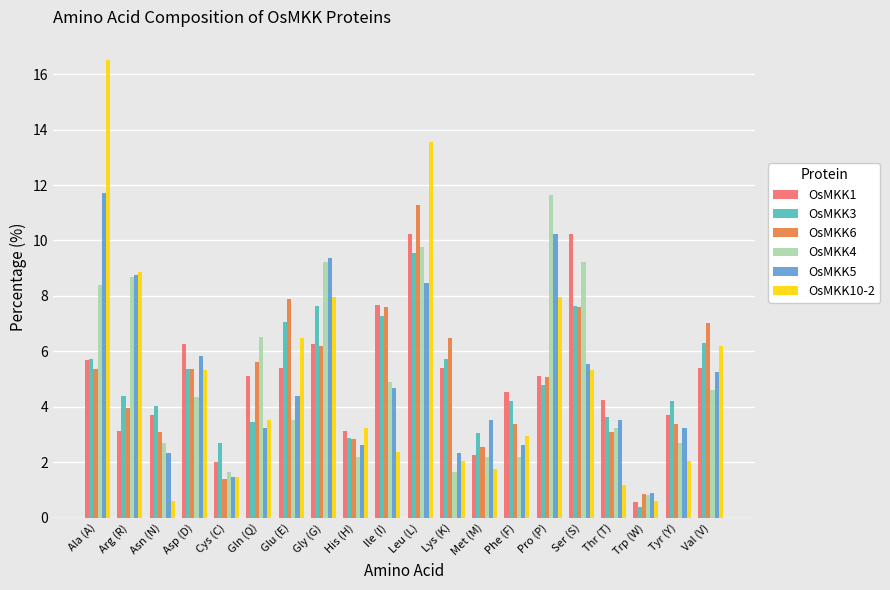

Read the OsMKK1 value at Ala (A).

5.7